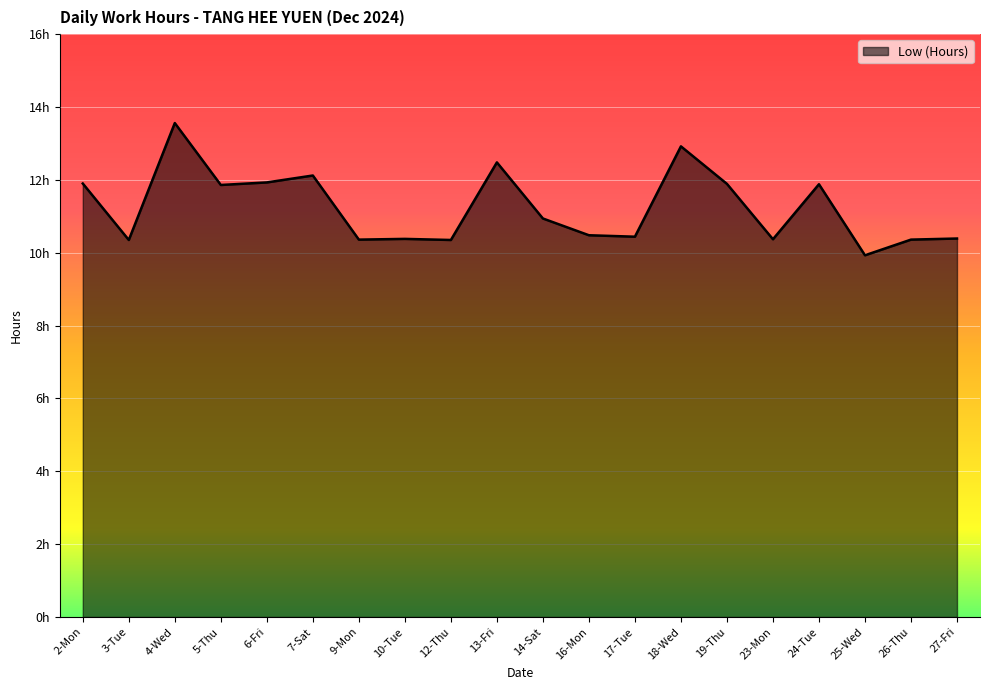

Is this an area chart (filled region under the line)?

Yes